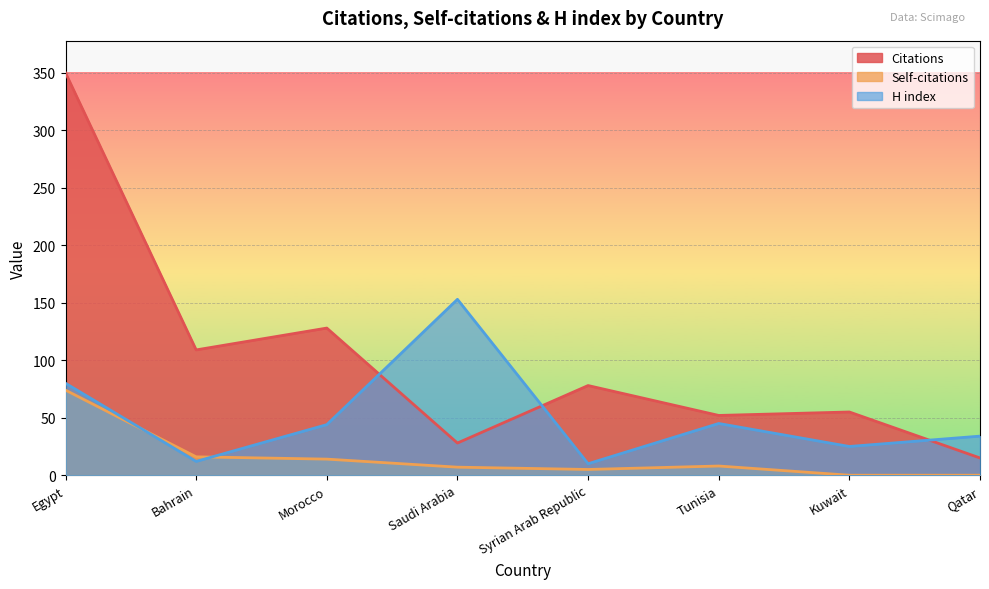

After their last crossing, which series has the higher values: H index or Self-citations?

H index